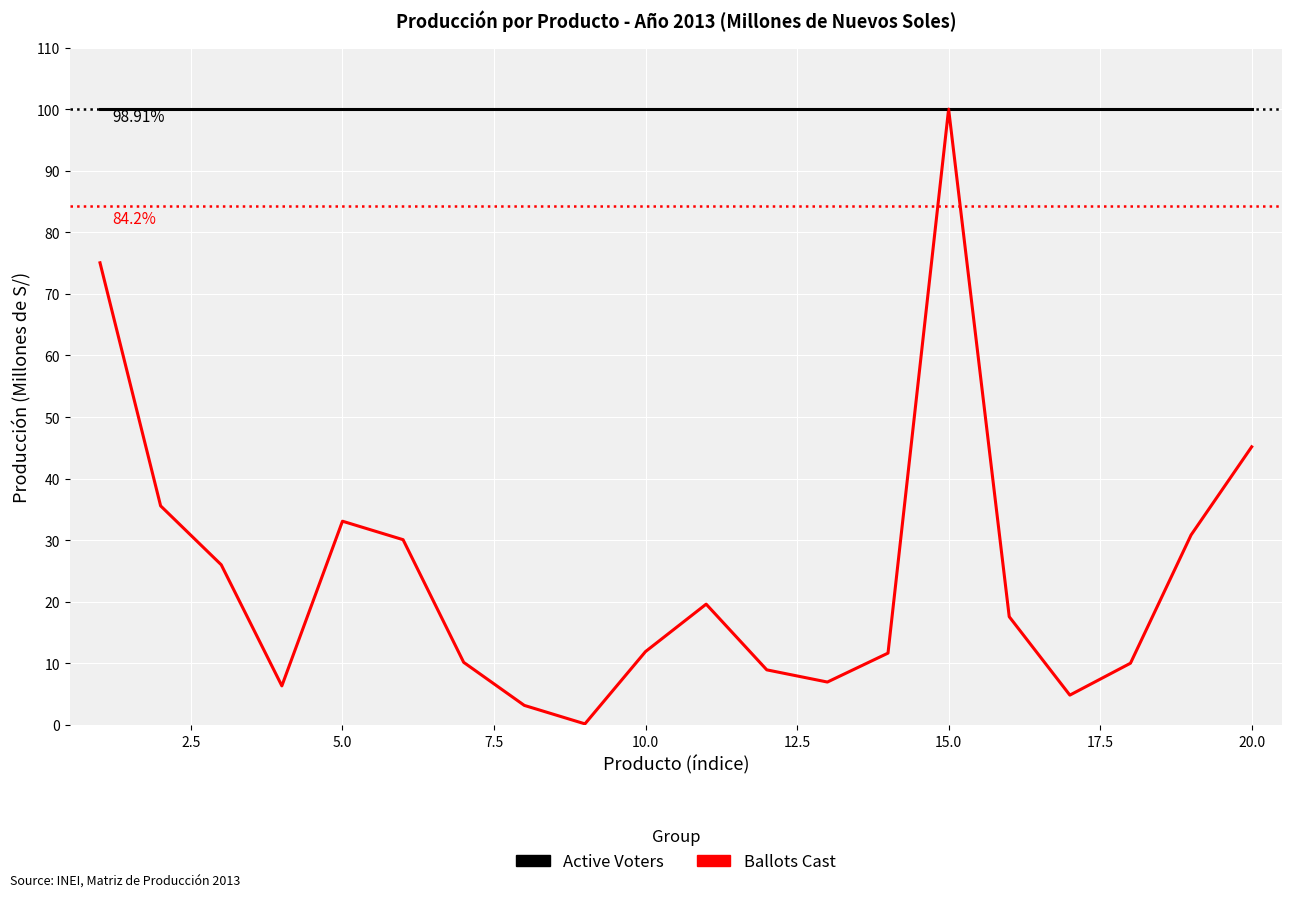

List the series in order of their overall mean, lowest first.

Ballots Cast, Active Voters